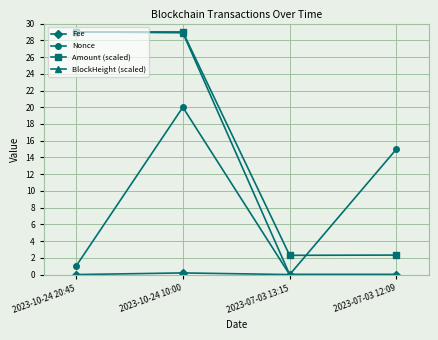

Is this an area chart (filled region under the line)?

No